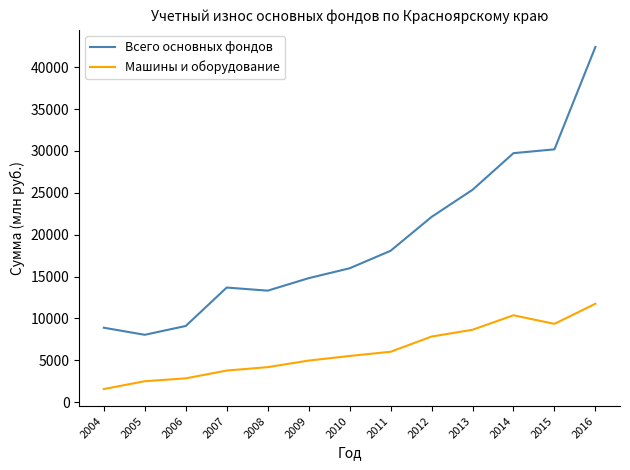

True or false: Машины и оборудование has more than 0 points higher than both neighbors.

True